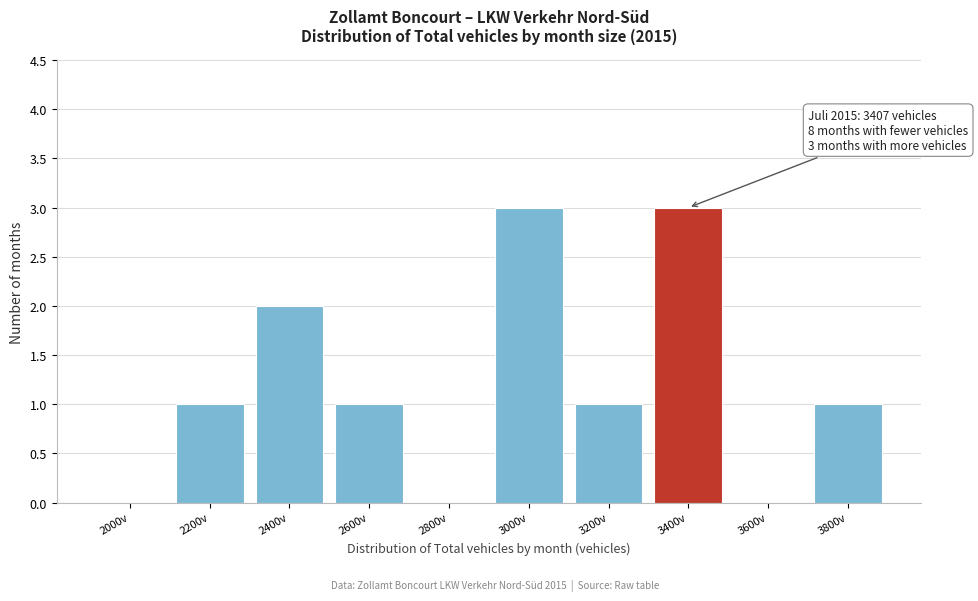

Reading left to right, transcribe all the data shown in this chart.

2000v=0	2200v=1	2400v=2	2600v=1	2800v=0	3000v=3	3200v=1	3400v=3	3600v=0	3800v=1